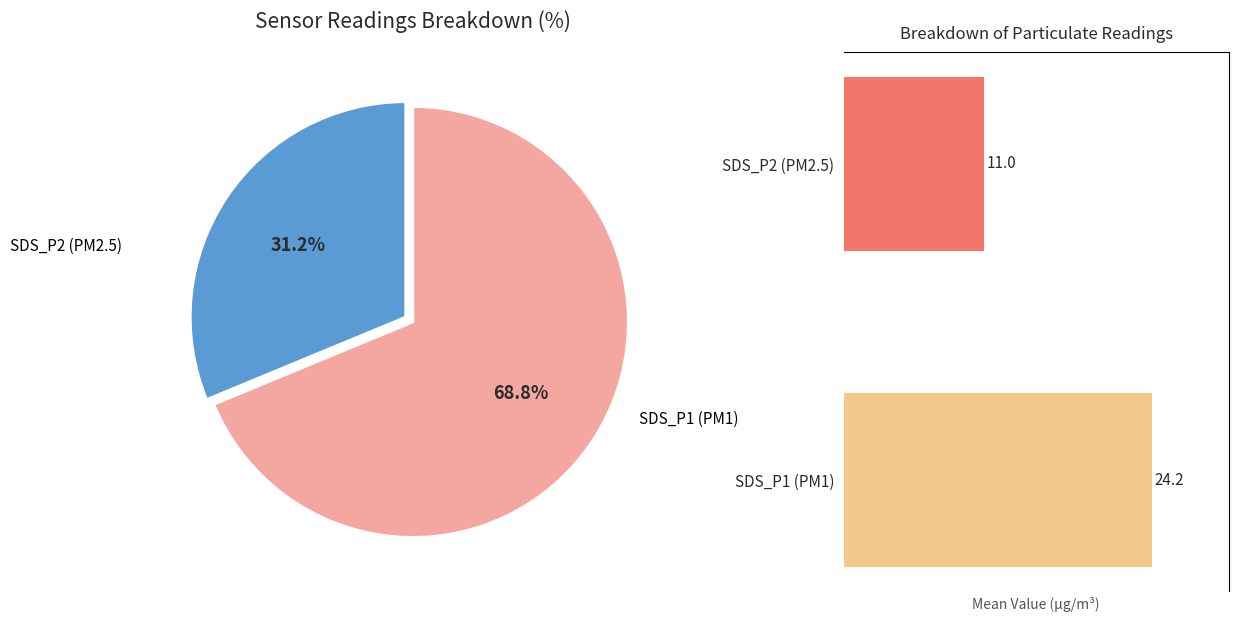

Which category has the smallest portion of the pie?

SDS_P2